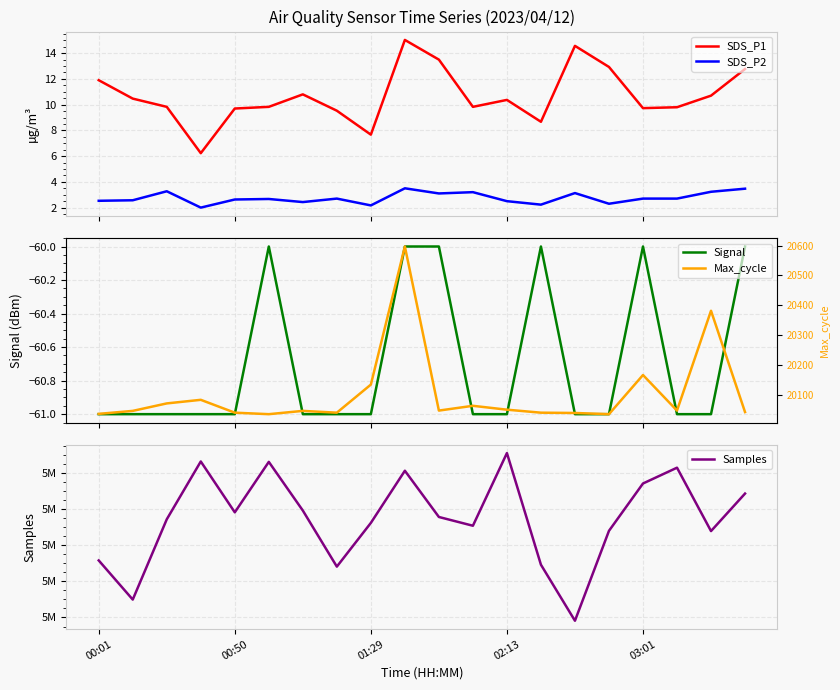

True or false: SDS_P1 and SDS_P2 cross at least once.

False